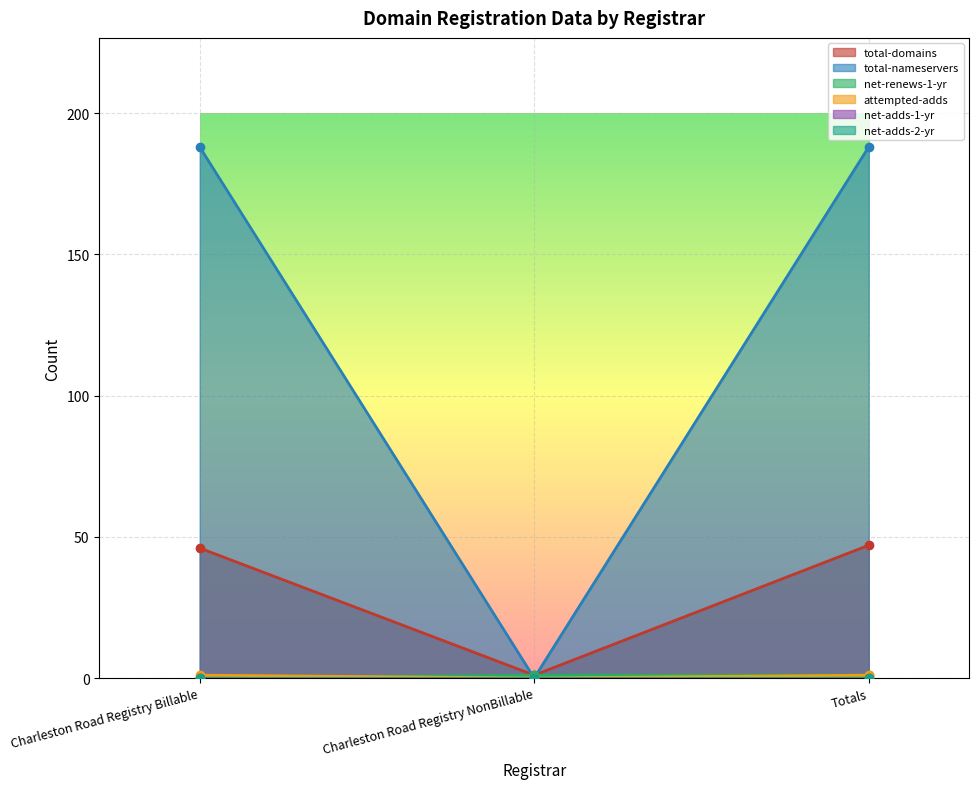

What is the average value of the total-domains series?

31